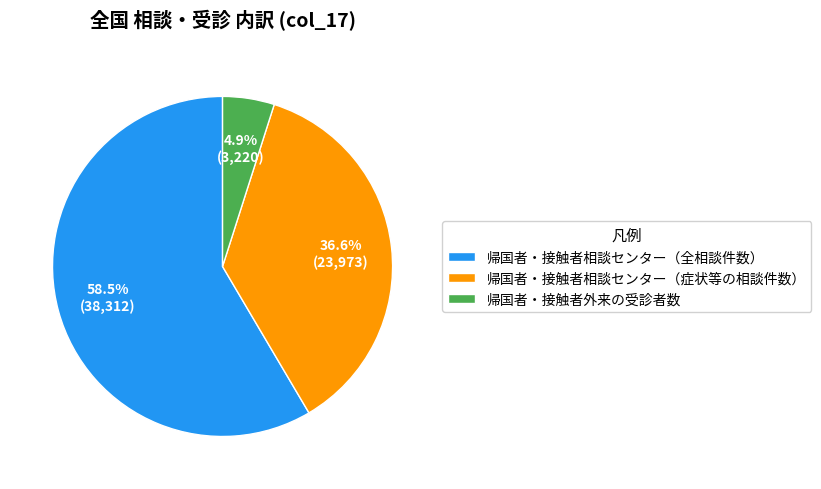

What is the ratio of the value at 帰国者・接触者相談センター（全相談件数） to the value at 帰国者・接触者相談センター（症状等の相談件数）?

1.6